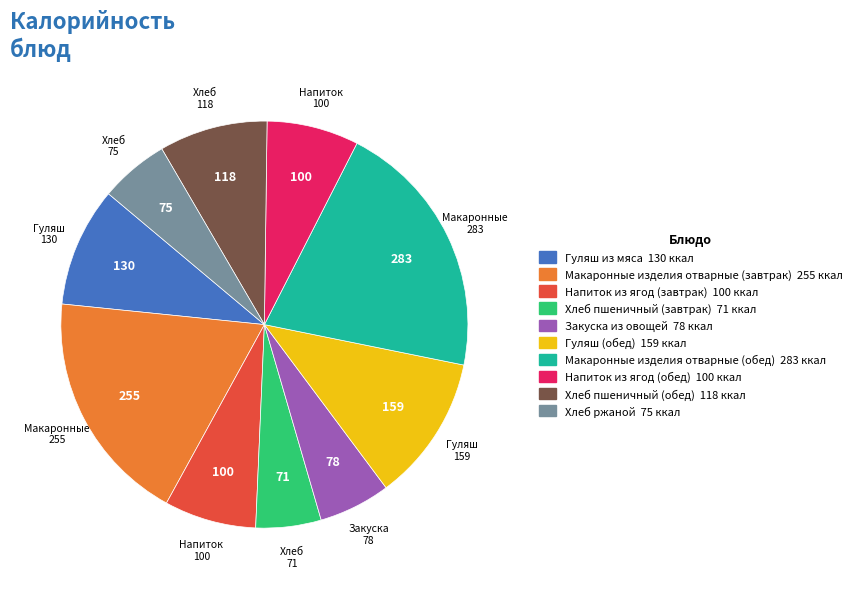

Do Макаронные изделия отварные (обед) and Гуляш (обед) together represent more than half of the pie?

No